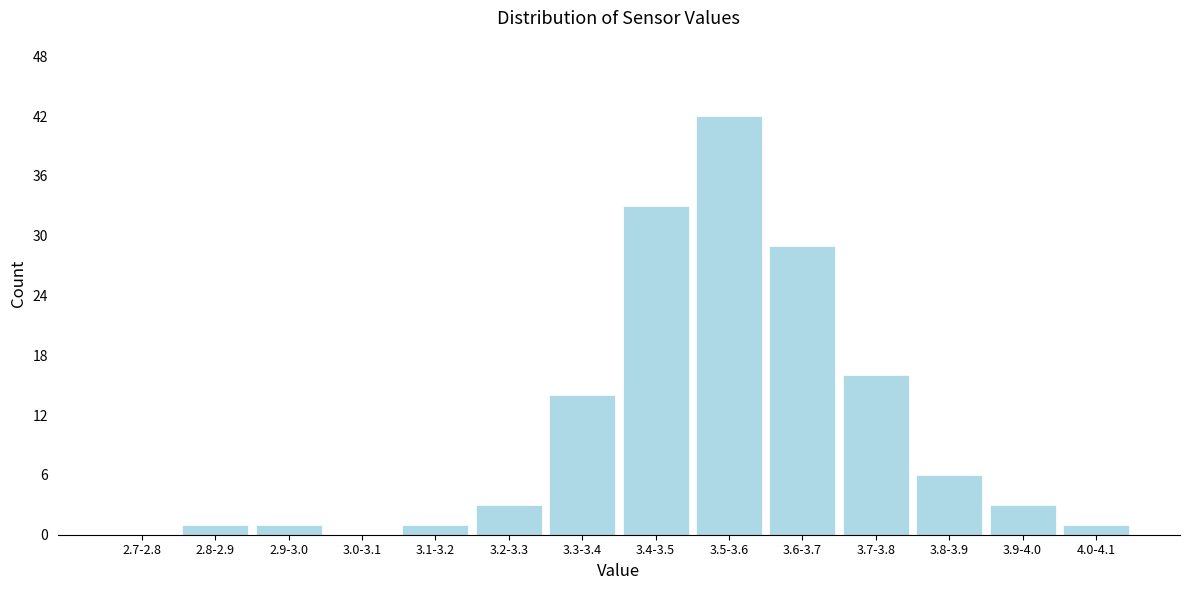

Reading right to left, transcribe all the data shown in this chart.

4.0-4.1=1	3.9-4.0=3	3.8-3.9=6	3.7-3.8=16	3.6-3.7=29	3.5-3.6=42	3.4-3.5=33	3.3-3.4=14	3.2-3.3=3	3.1-3.2=1	3.0-3.1=0	2.9-3.0=1	2.8-2.9=1	2.7-2.8=0